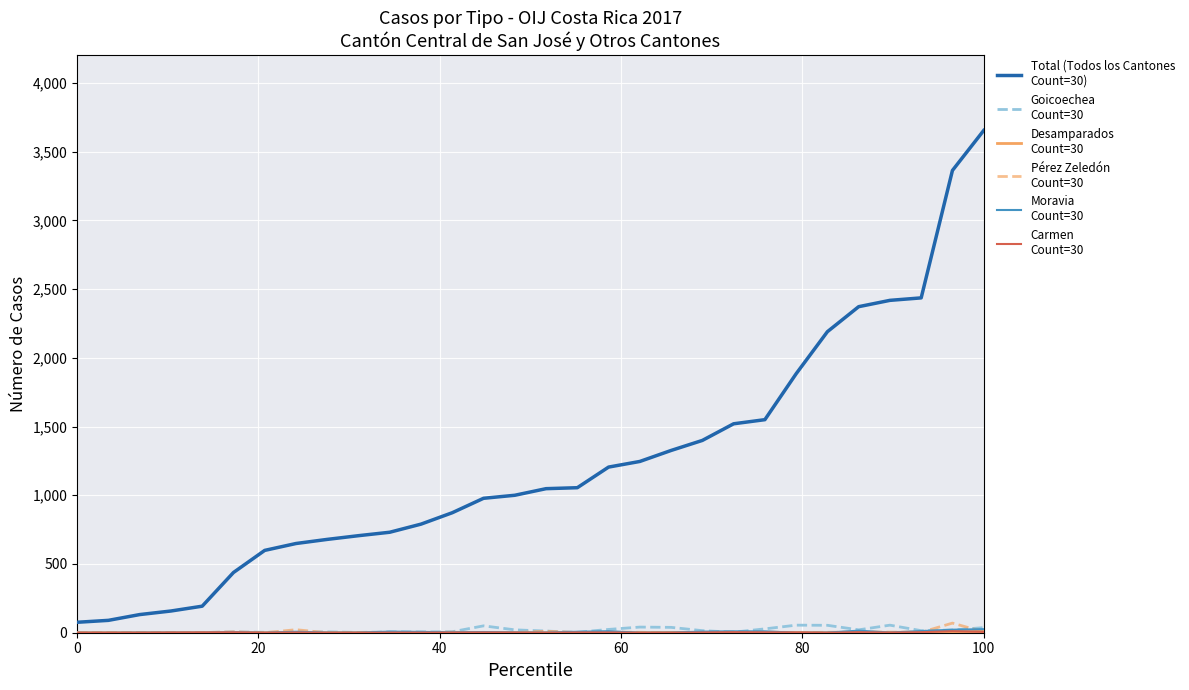

What is the greatest value displayed?

3654